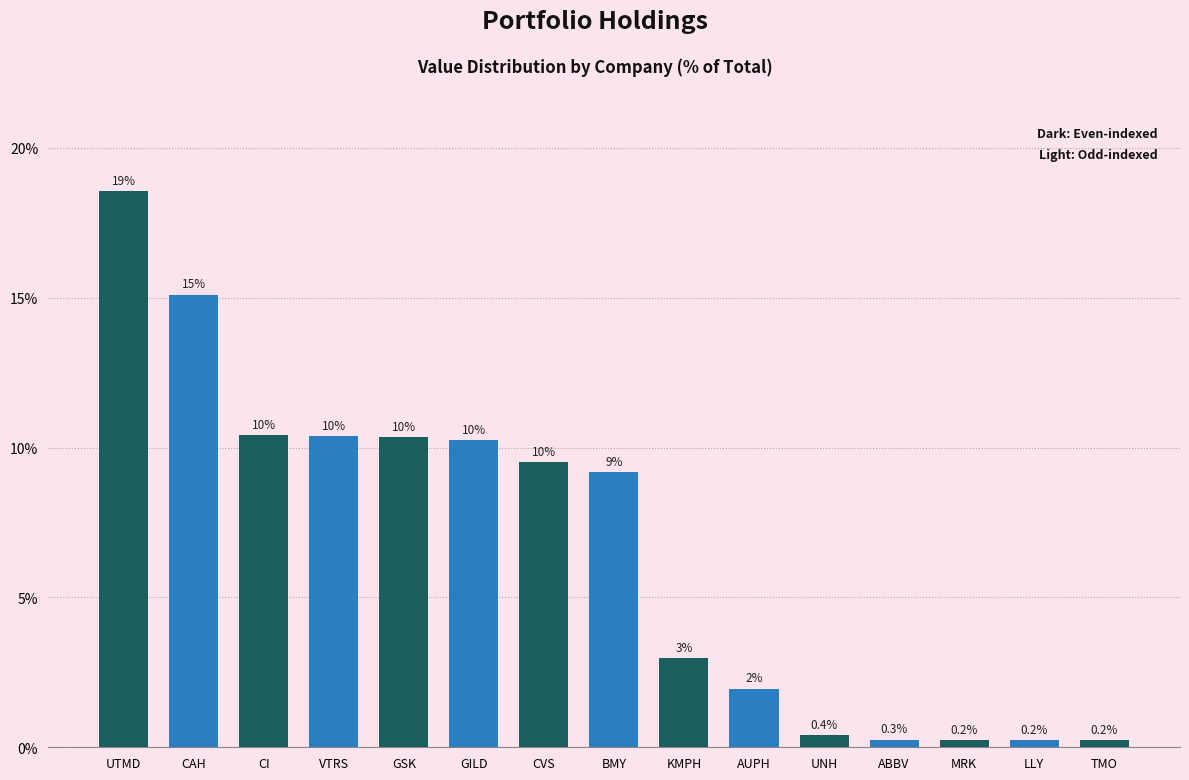

Are the bars horizontal?

No